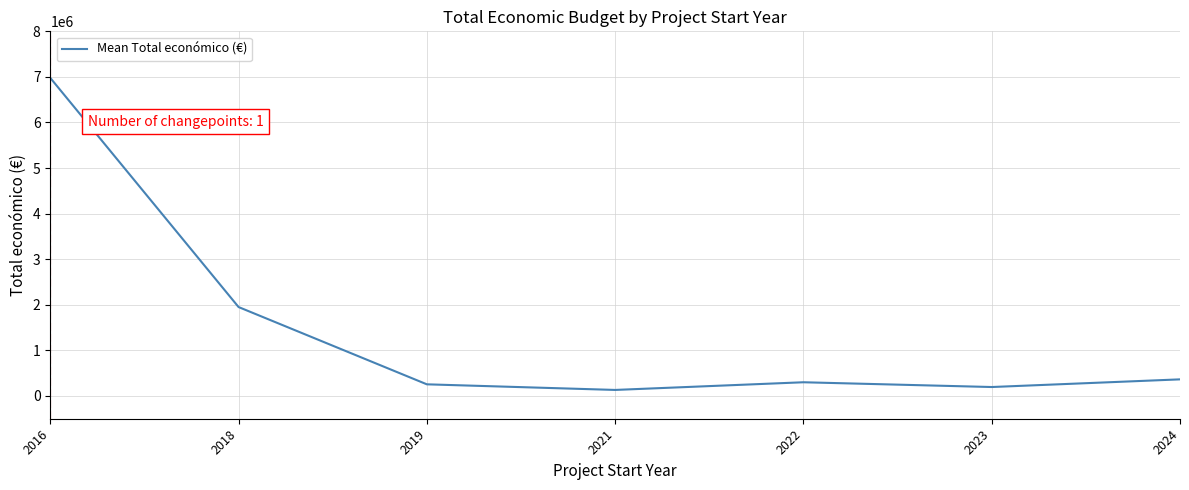

What is the sum of all values?

10175521.5